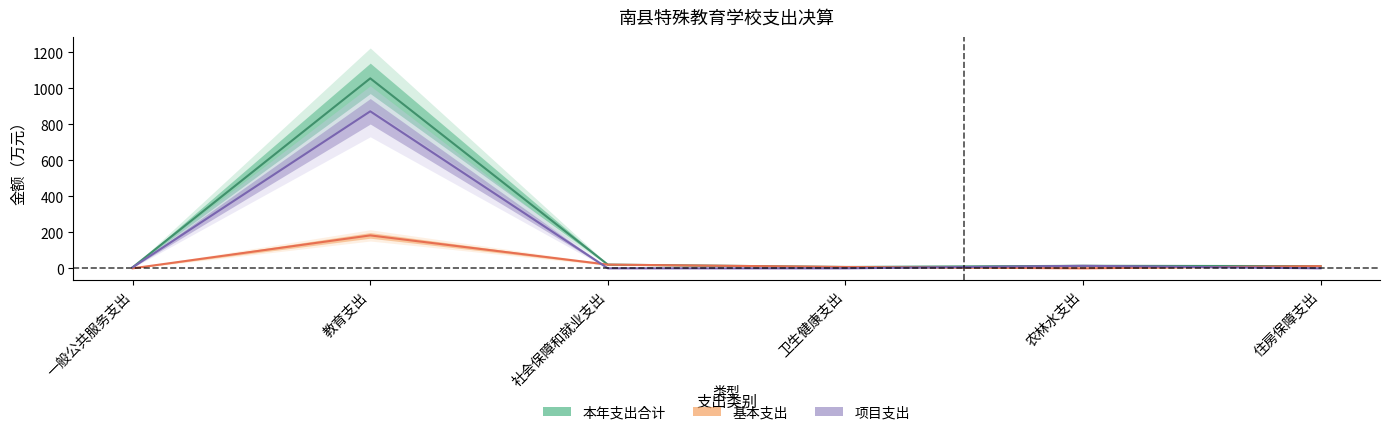

Reading left to right, transcribe all the data shown in this chart.

本年支出合计: 5.8	1054.7	20.6	7.5	14.0	12.3
基本支出: 0.0	182.9	20.6	7.5	0.0	12.3
项目支出: 5.8	871.8	0.0	0.0	14.0	0.0